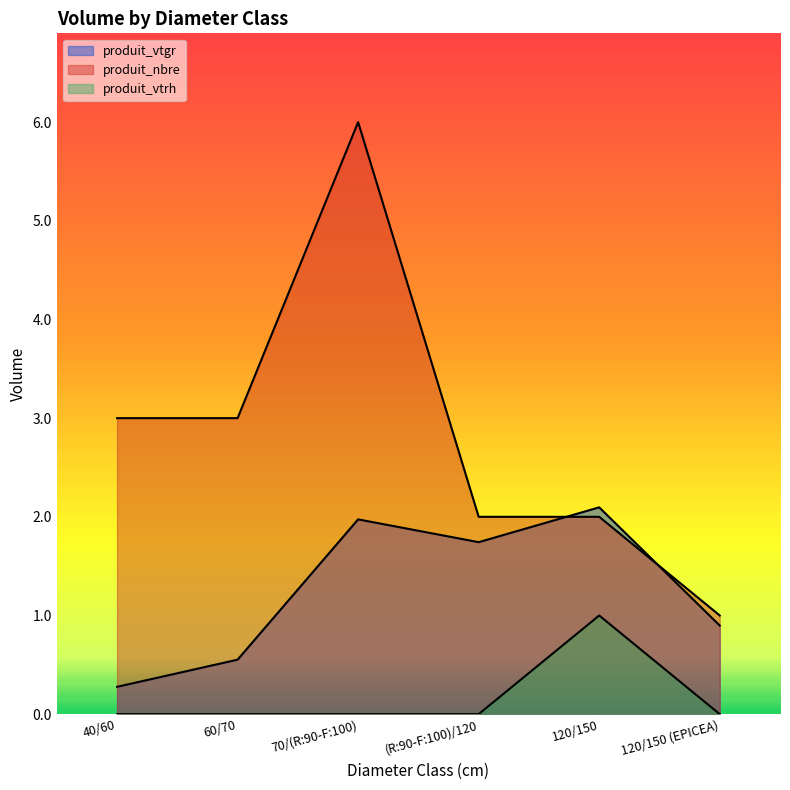

Which has a higher value, (R:90-F:100)/120 or 120/150?

120/150